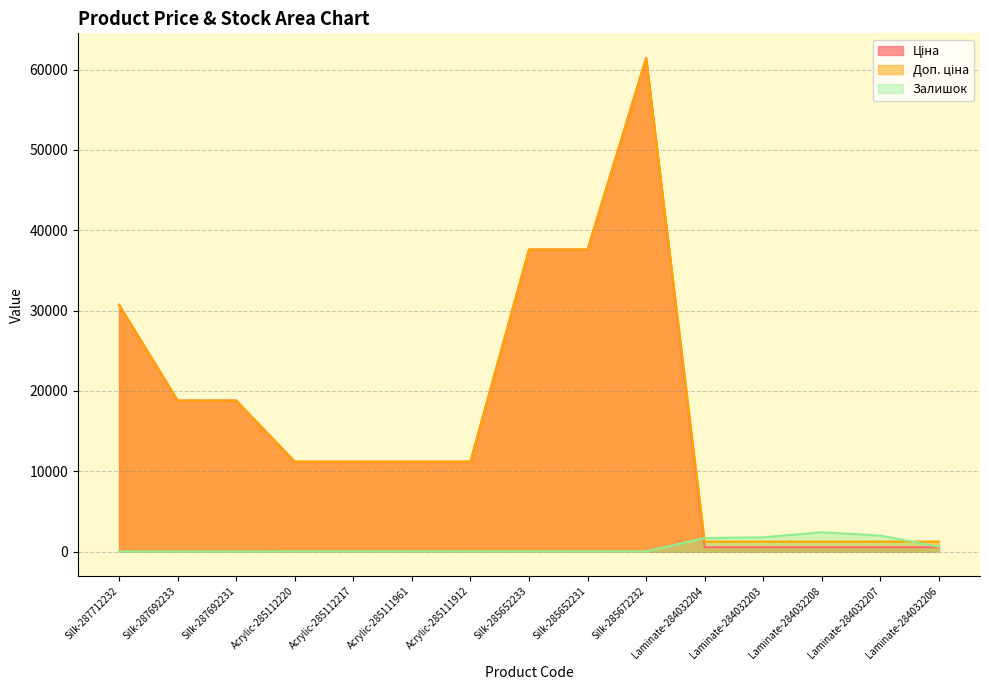

Rank the series at Laminate-284032206 from highest to lowest value.

Доп. ціна, Залишок, Ціна